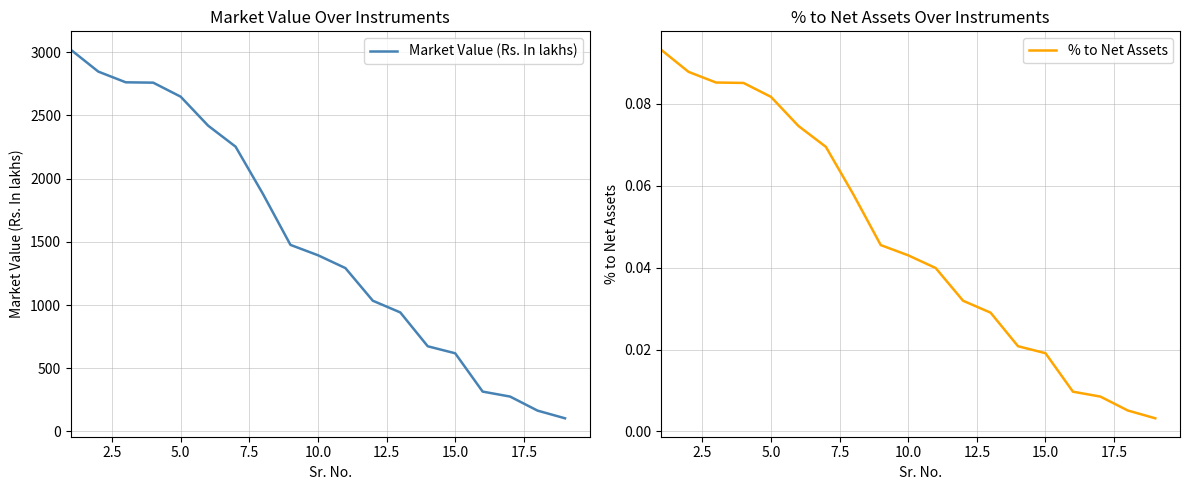

True or false: Market Value (Rs. In lakhs) has more than 0 interior local peaks.

False